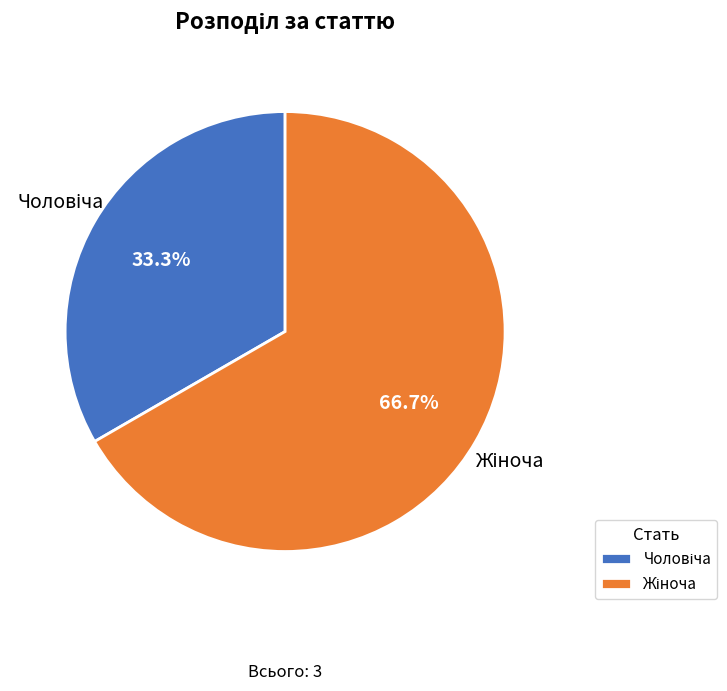

Count the number of slices in the pie.

2